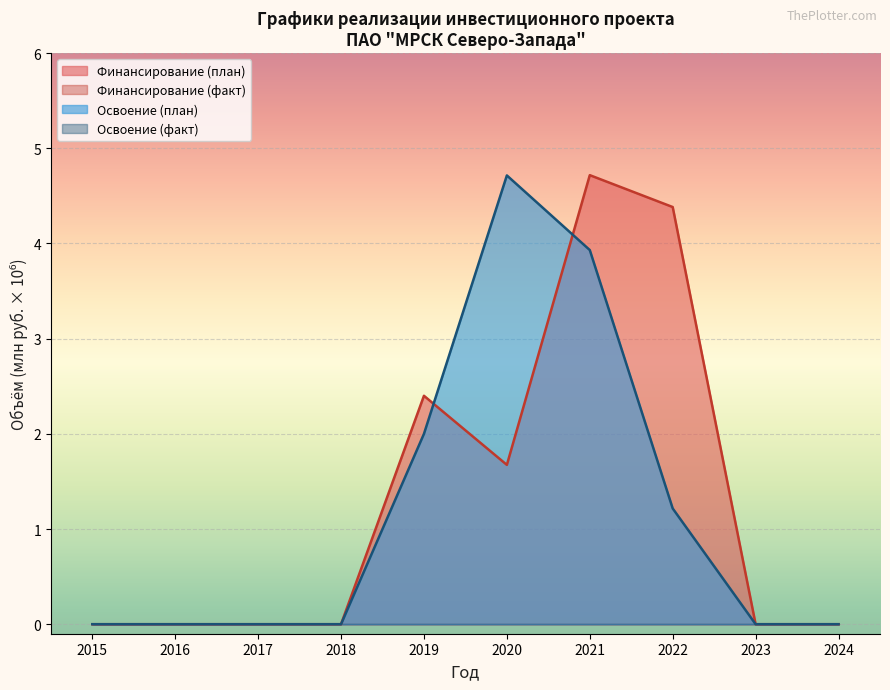

Where is Освоение (план) nearest to the value 2?

2019